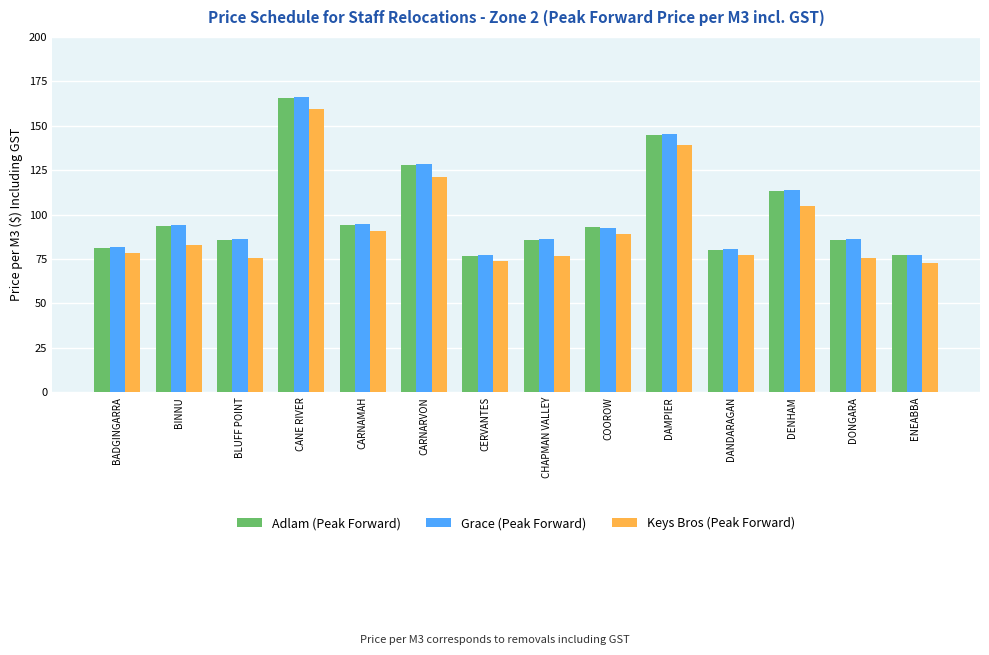

Count the number of data series in this chart.

3